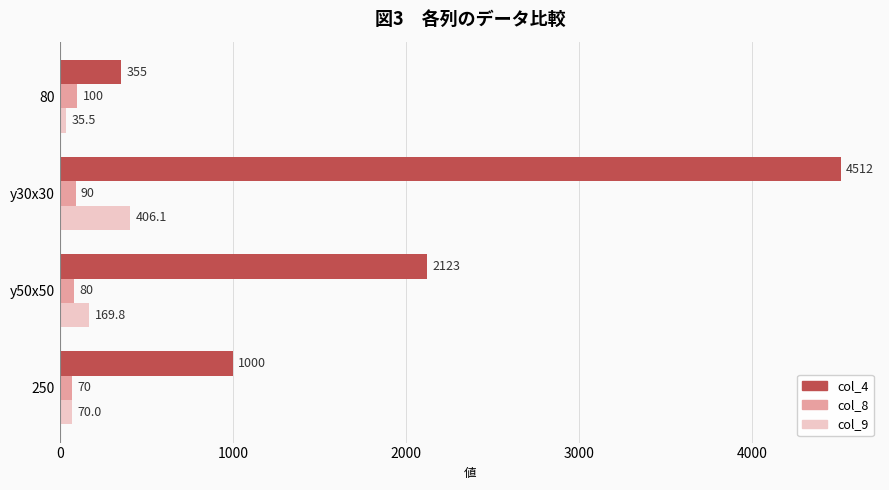

What is the average value of the col_4 series?

1997.5